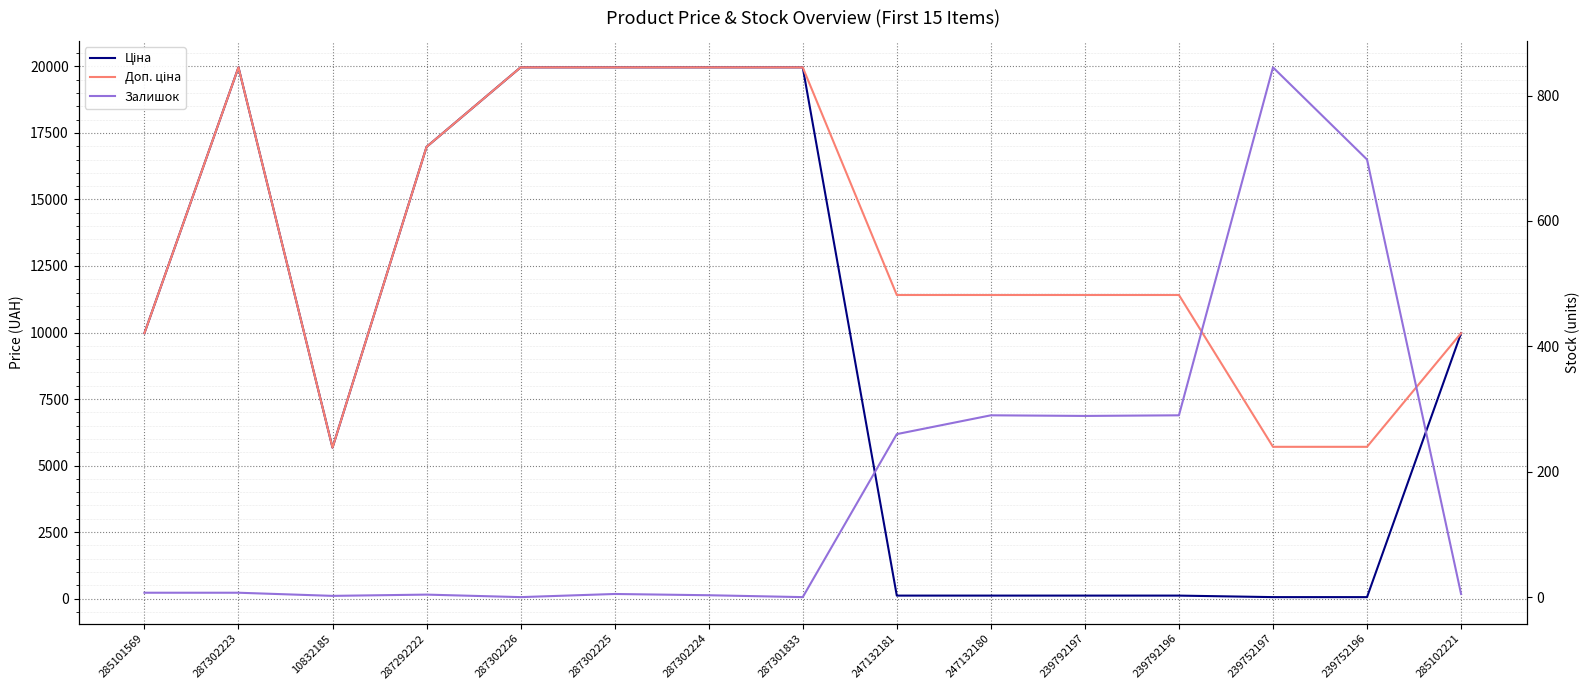

Which category has the lowest value in the Доп. ціна series?

10832185